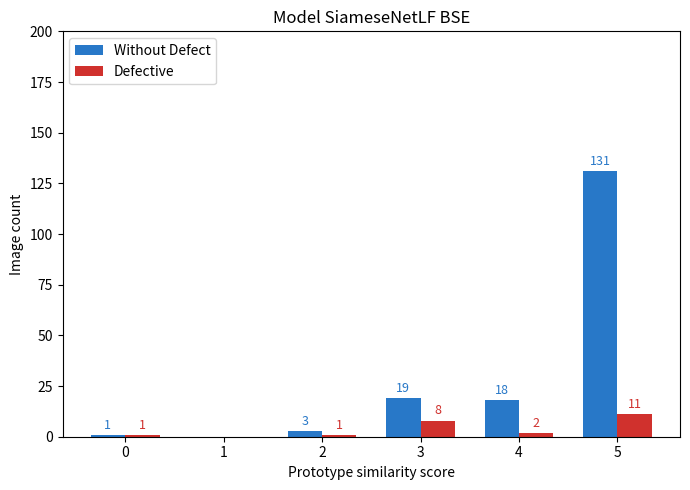

Which series has the largest total across all categories?

Without Defect